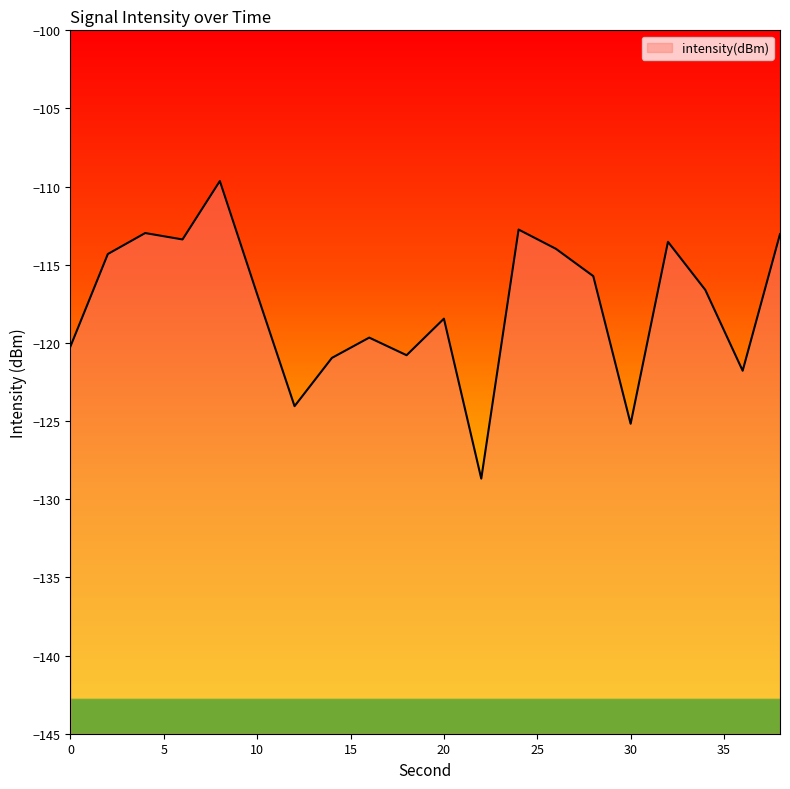

What is the sum of all values?

-2352.5